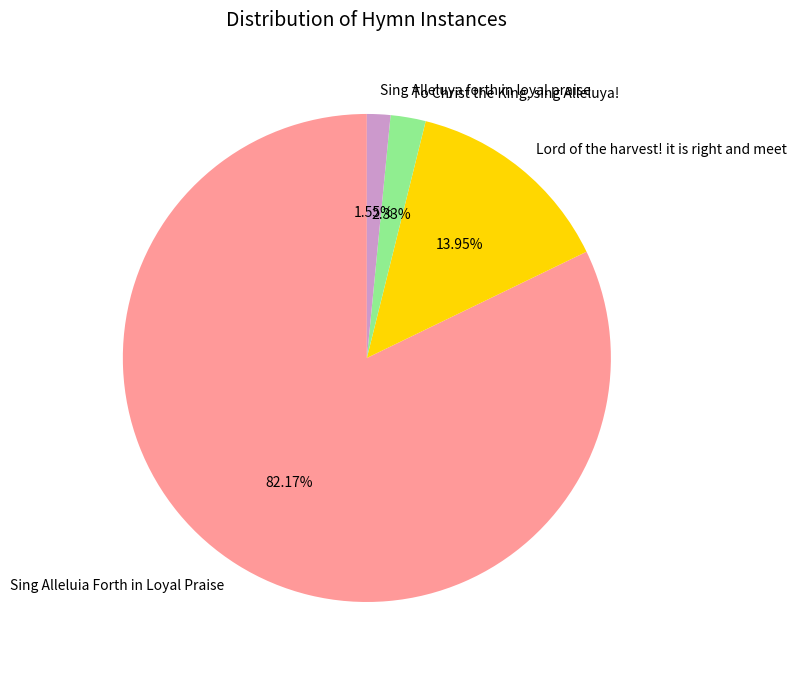

What is the majority slice?

Sing Alleluia Forth in Loyal Praise